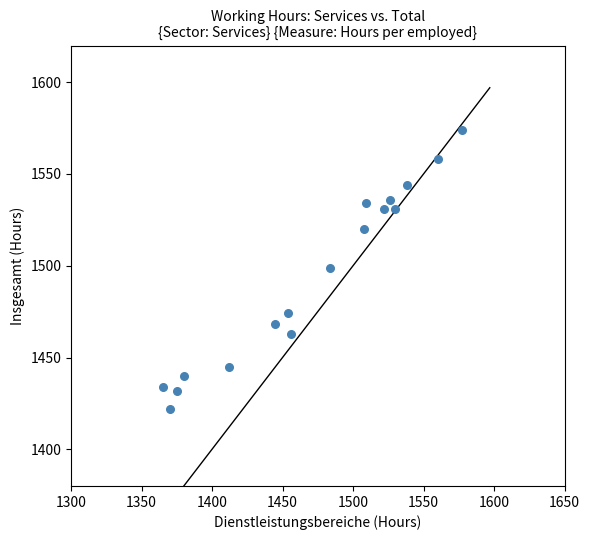

What is the range of X values (max minus min)?

212